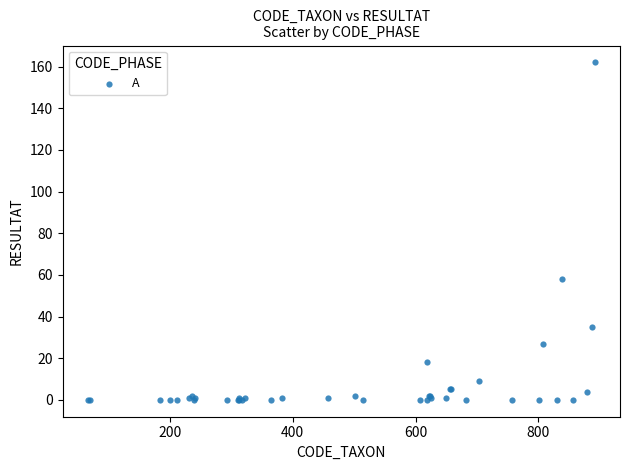

What Y value in the scatter plot is closest to 81?

58